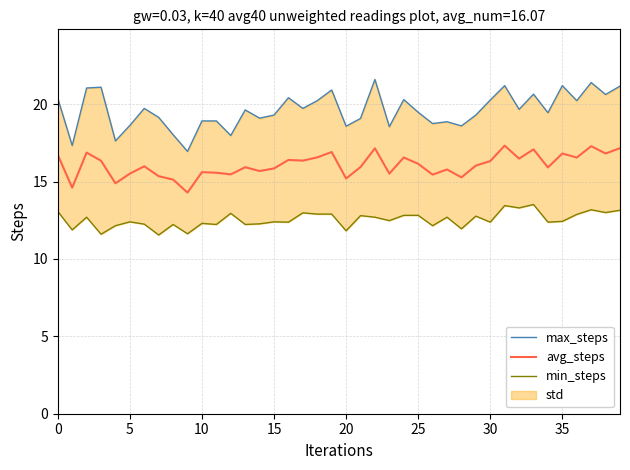

What is the spread (max minus min) of values at 24?

7.5